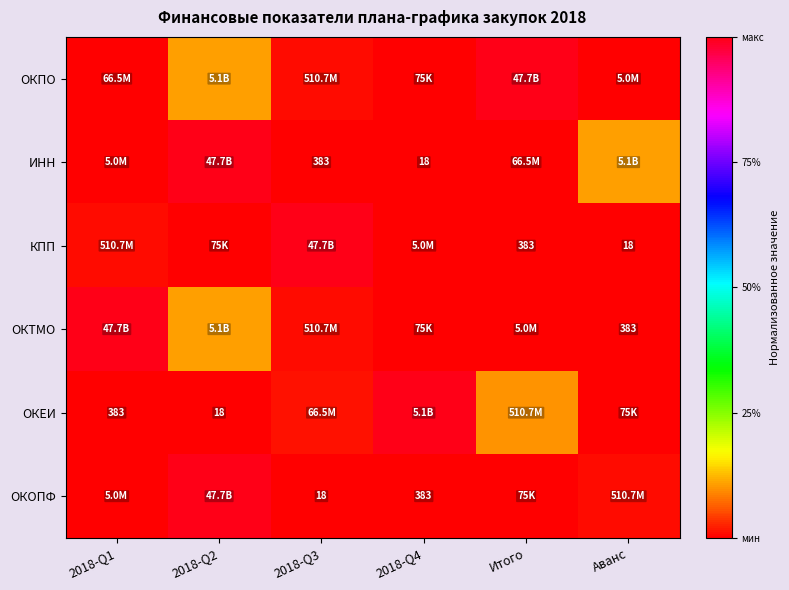

Which series has the largest range (max minus min)?

ОКПО